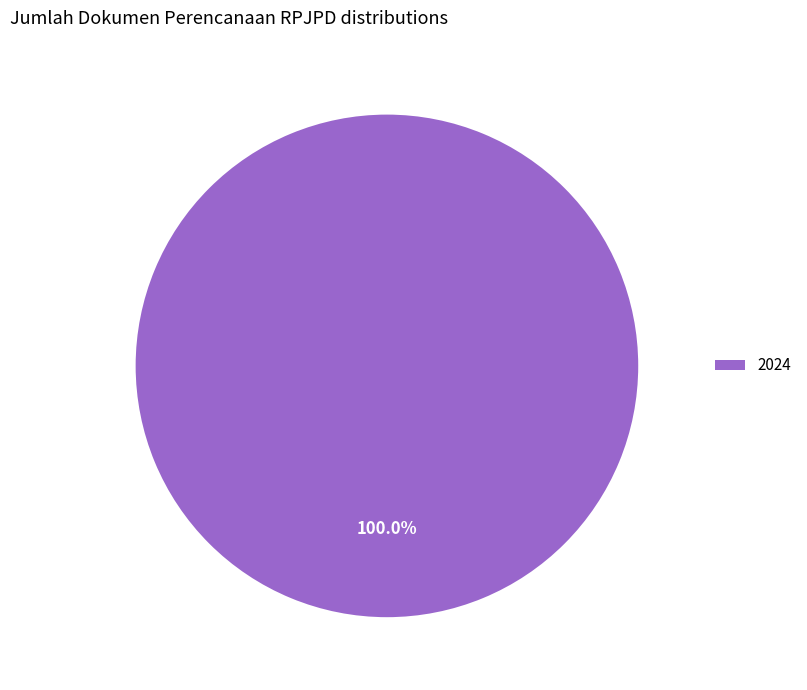

Rank the categories by value from highest to lowest.

2024